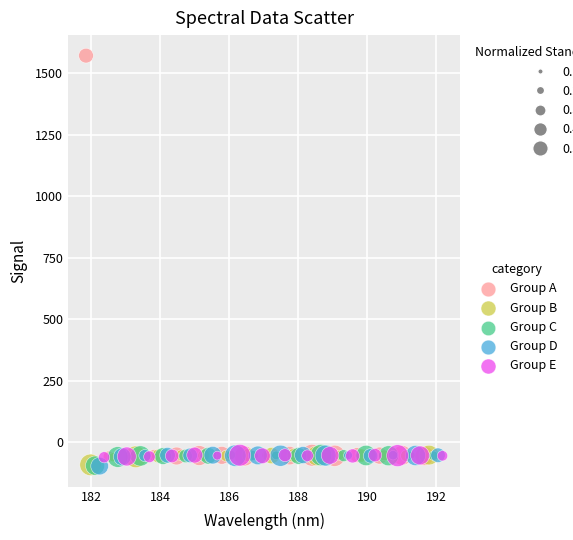

Which series has the widest spread of Y values?

Group A